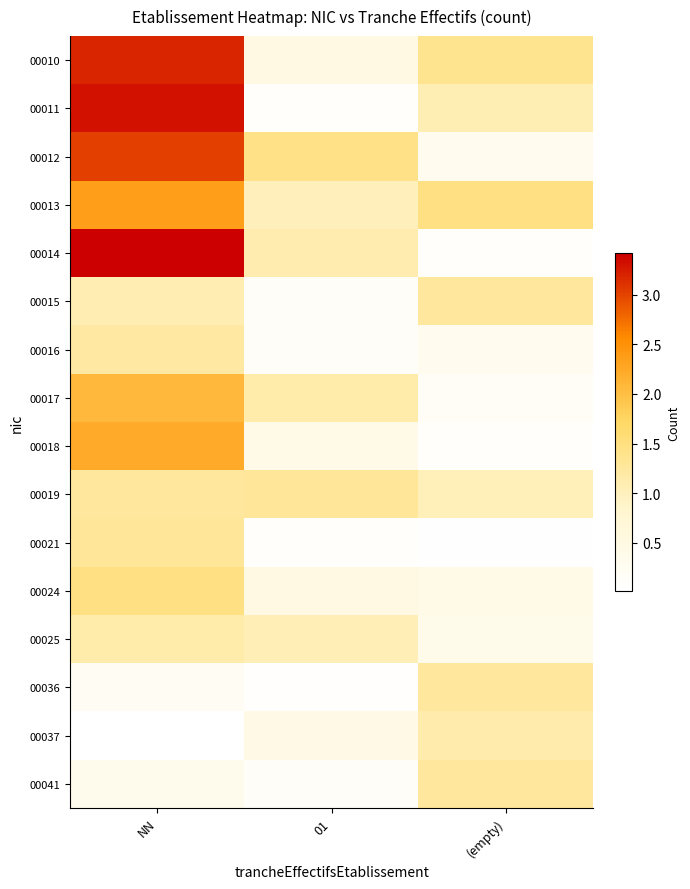

Reading right to left, transcribe all the data shown in this chart.

00010: (empty)=1.4	01=0.5	NN=3.2
00011: (empty)=1.1	01=0.1	NN=3.3
00012: (empty)=0.3	01=1.4	NN=3.0
00013: (empty)=1.5	01=1.0	NN=2.4
00014: (empty)=0.1	01=1.1	NN=3.4
00015: (empty)=1.3	01=0.2	NN=1.1
00016: (empty)=0.3	01=0.1	NN=1.2
00017: (empty)=0.2	01=1.1	NN=2.1
00018: (empty)=0.1	01=0.4	NN=2.2
00019: (empty)=1.0	01=1.3	NN=1.3
00021: (empty)=0.0	01=0.1	NN=1.3
00024: (empty)=0.4	01=0.5	NN=1.5
00025: (empty)=0.3	01=1.0	NN=1.2
00036: (empty)=1.2	01=0.1	NN=0.2
00037: (empty)=1.1	01=0.5	NN=0.0
00041: (empty)=1.3	01=0.2	NN=0.3